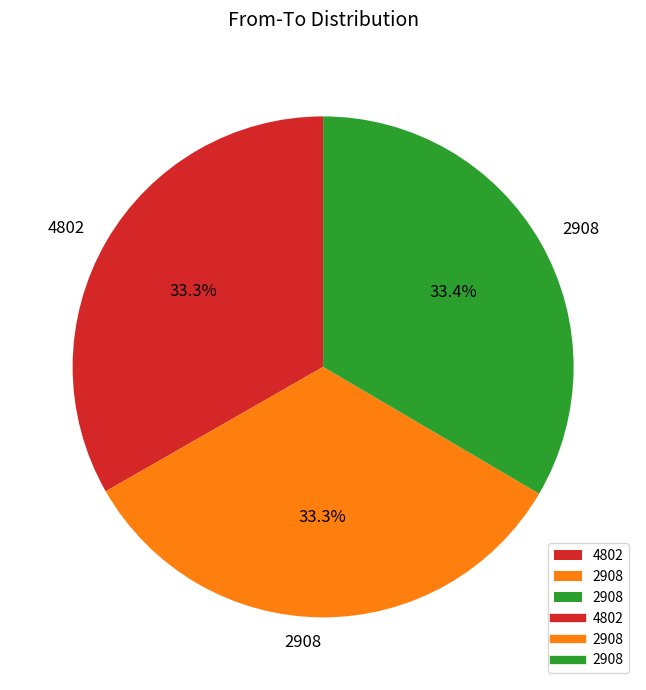

Does any single category account for the majority?

No